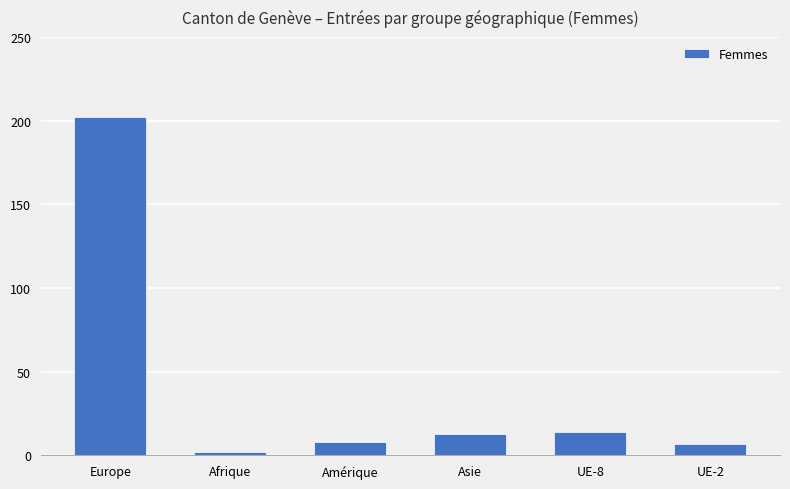

Are the bars horizontal?

No